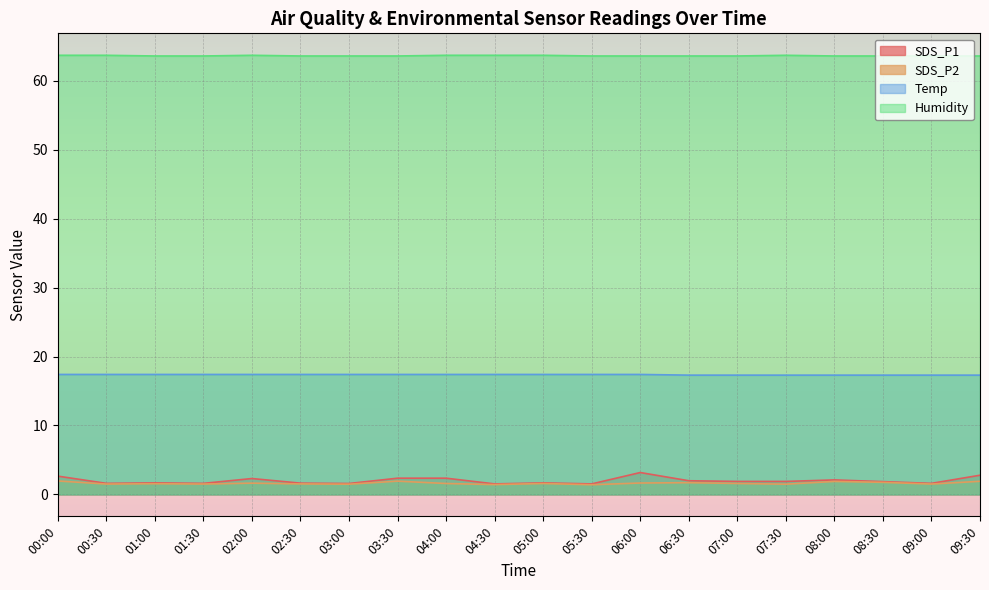

Which series has the largest total across all categories?

Humidity